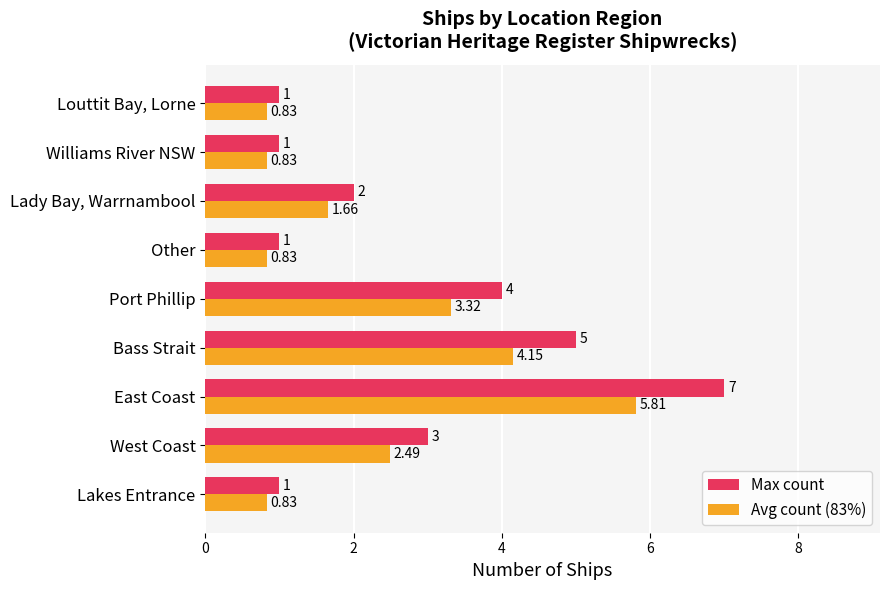

What is the difference between the Max count values at Lakes Entrance and East Coast?

6.0